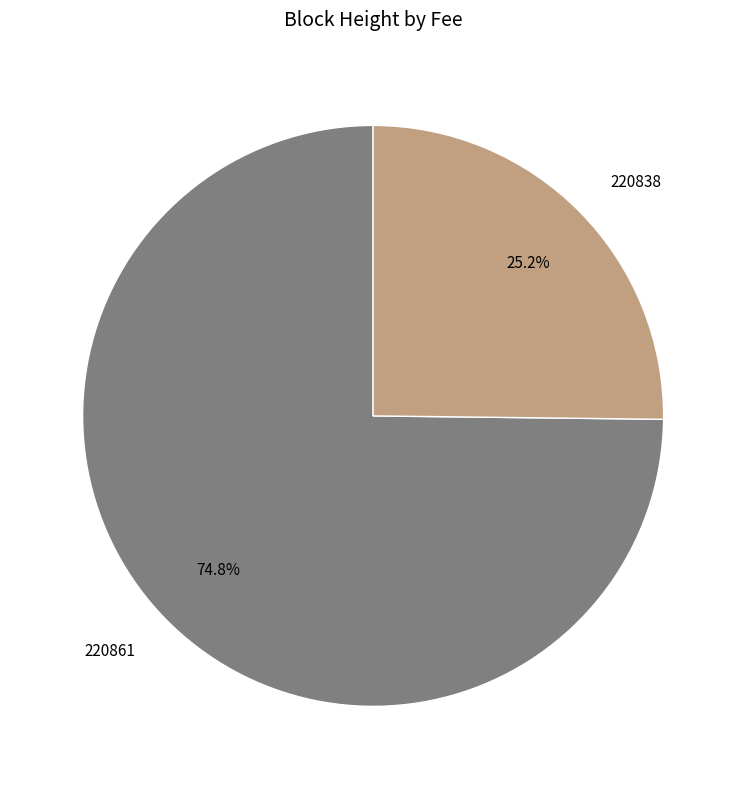

To the nearest percent, what portion does 220838 represent?

25%